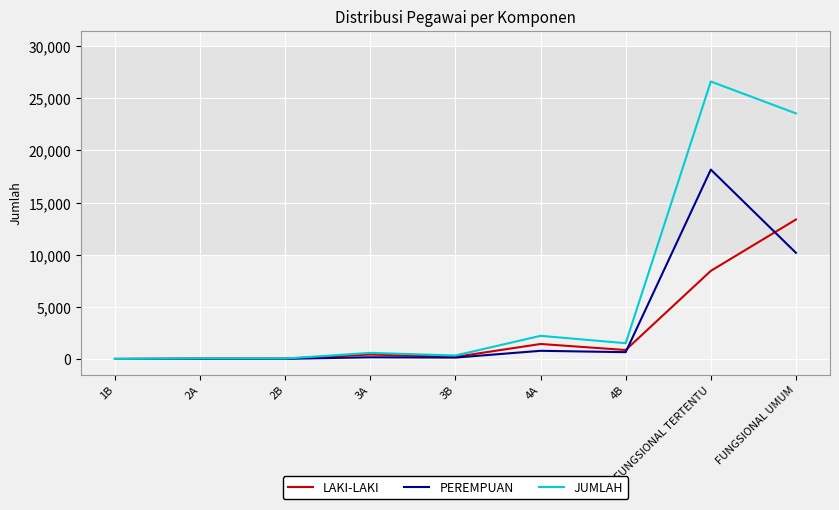

Between 3A and 4A, which series saw the biggest shift?

JUMLAH